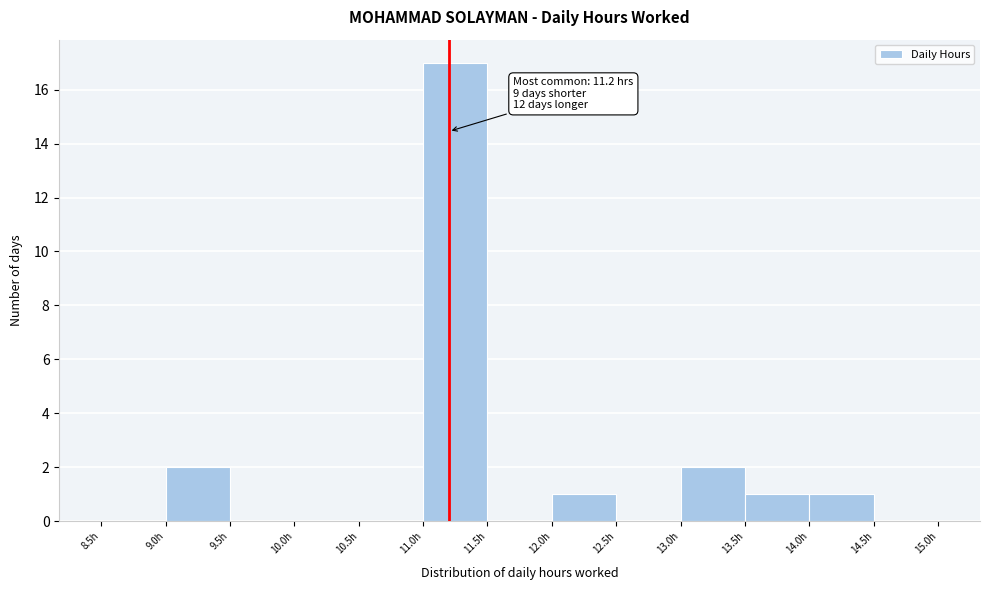

Over which range of the x-axis is the bar tallest?

11.0 to 11.5